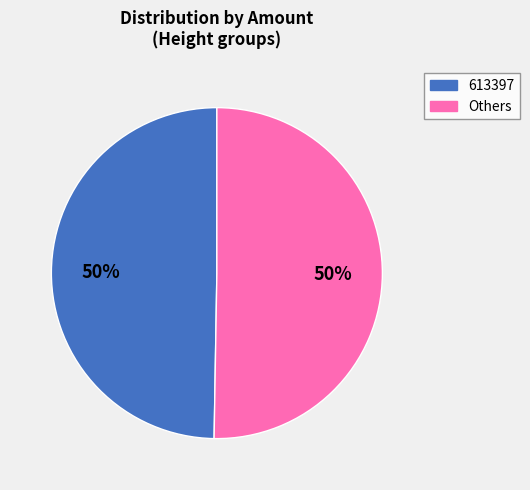

To the nearest percent, what is the average slice percentage?

50%